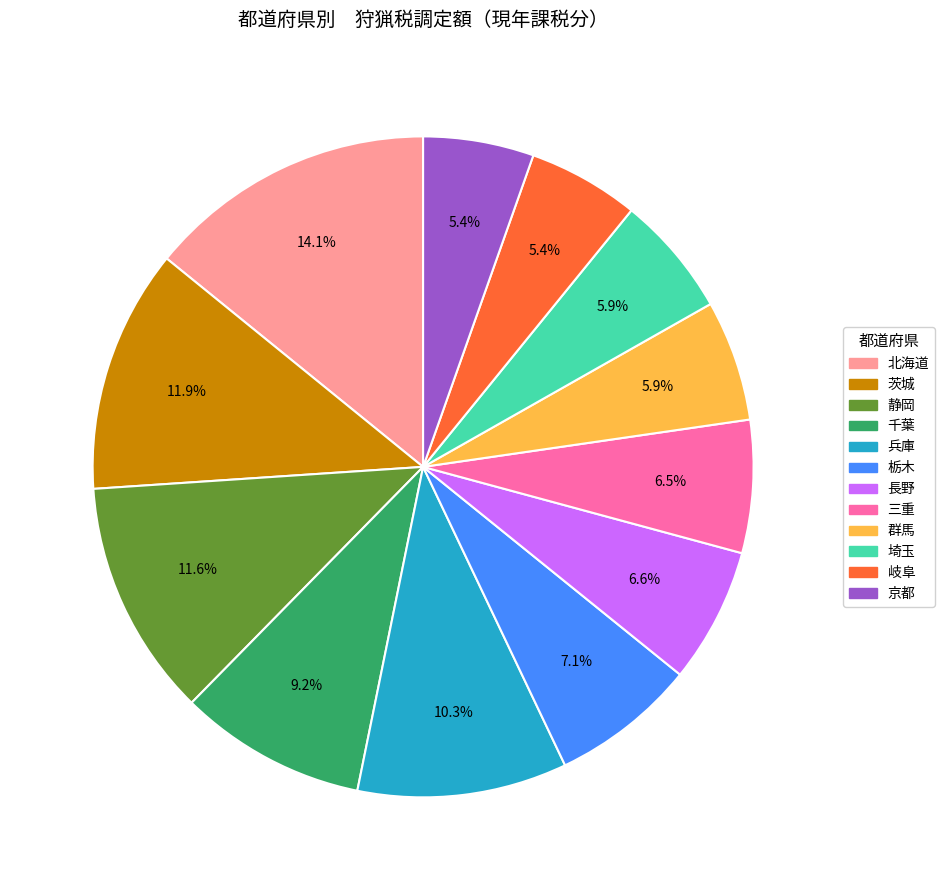

Which has a higher value, 栃木 or 兵庫?

兵庫